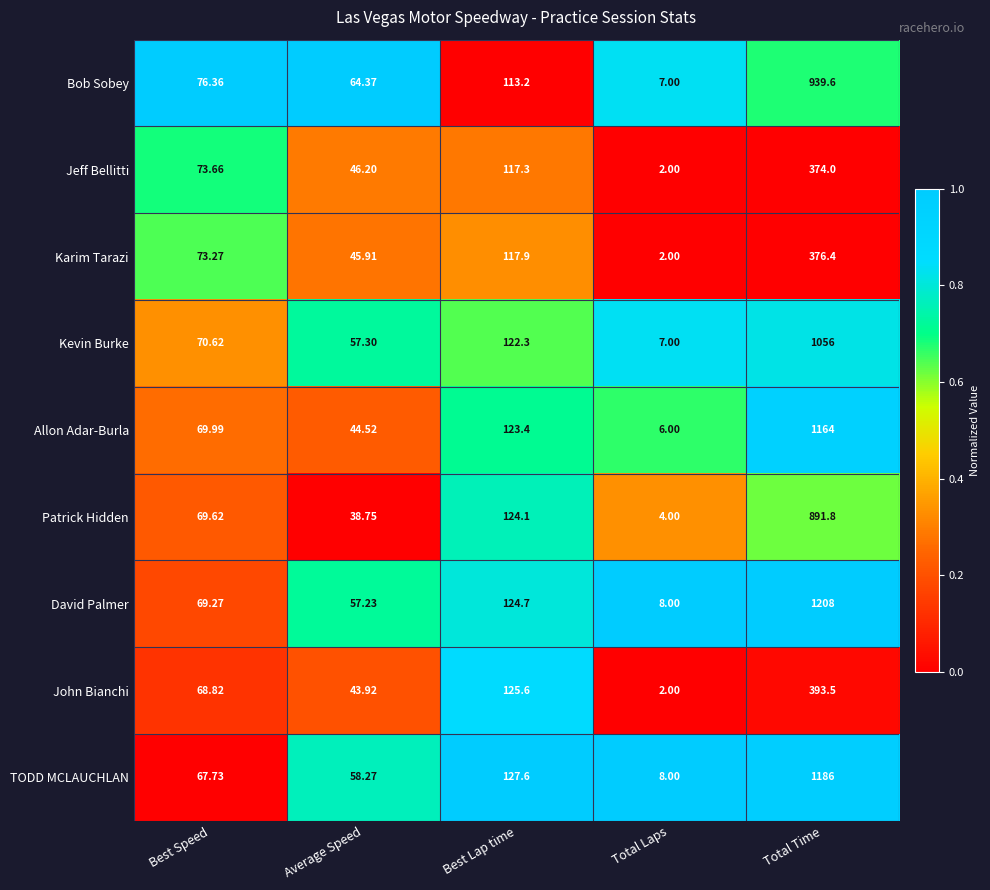

Which series has the largest total across all categories?

David Palmer